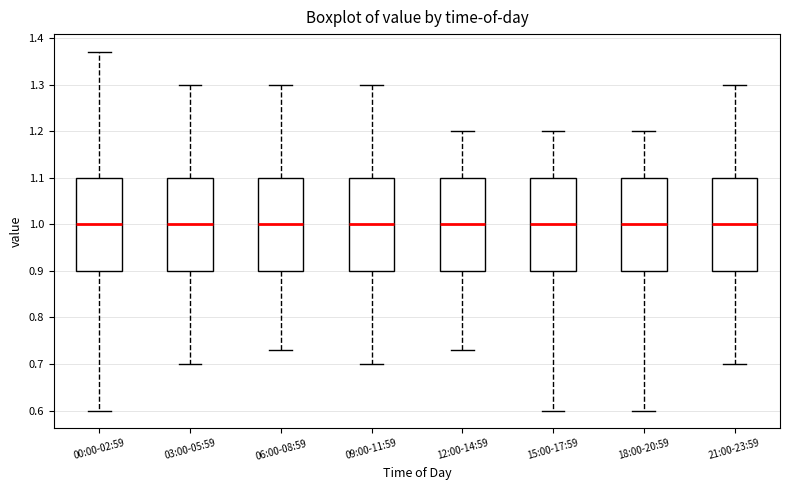

Where is the lower edge of the box for 12:00-14:59 on the y-axis? The values are not printed on the chart, so give them approximately, as read against the axis.

0.90